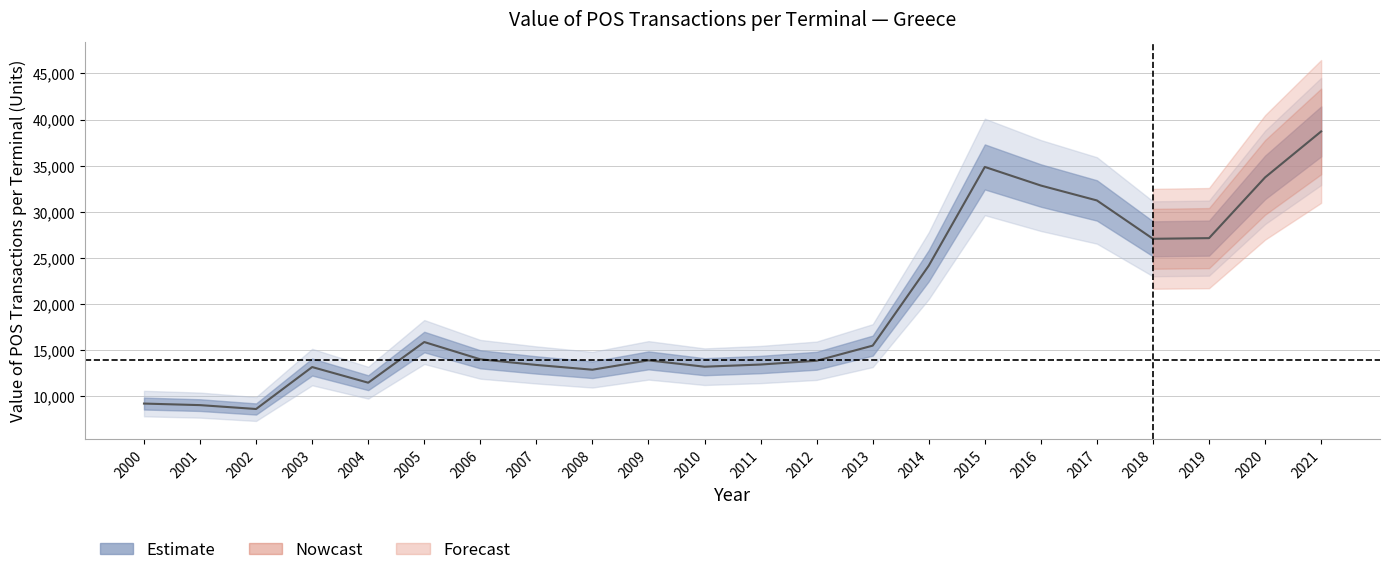

List the labels in order of value, largest first.

2021, 2015, 2020, 2016, 2017, 2019, 2018, 2014, 2005, 2013, 2006, 2009, 2012, 2011, 2007, 2010, 2003, 2008, 2004, 2000, 2001, 2002